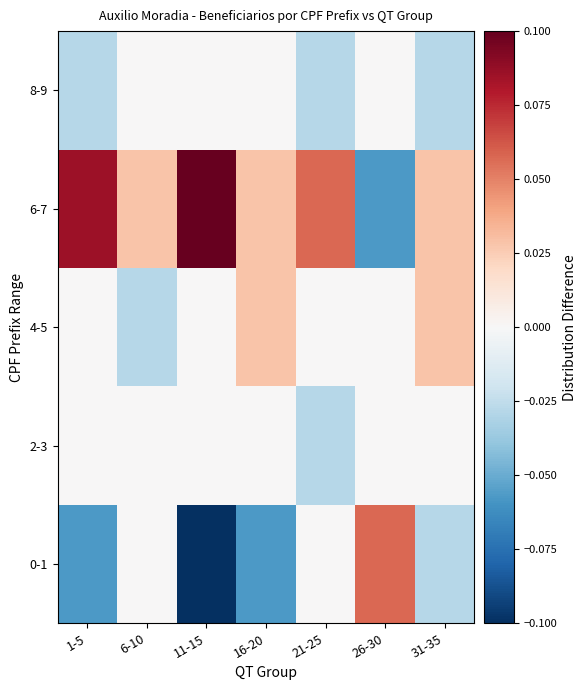

Rank the series at 11-15 from highest to lowest value.

6-7, 2-3, 4-5, 8-9, 0-1